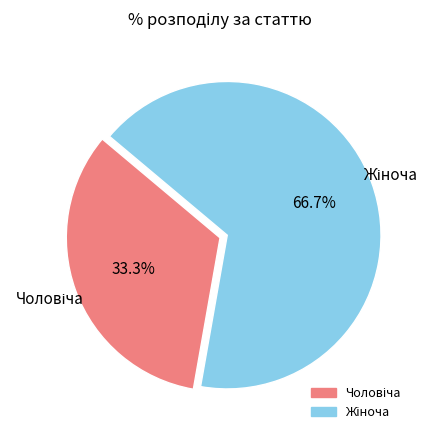

How many segments does this pie chart have?

2